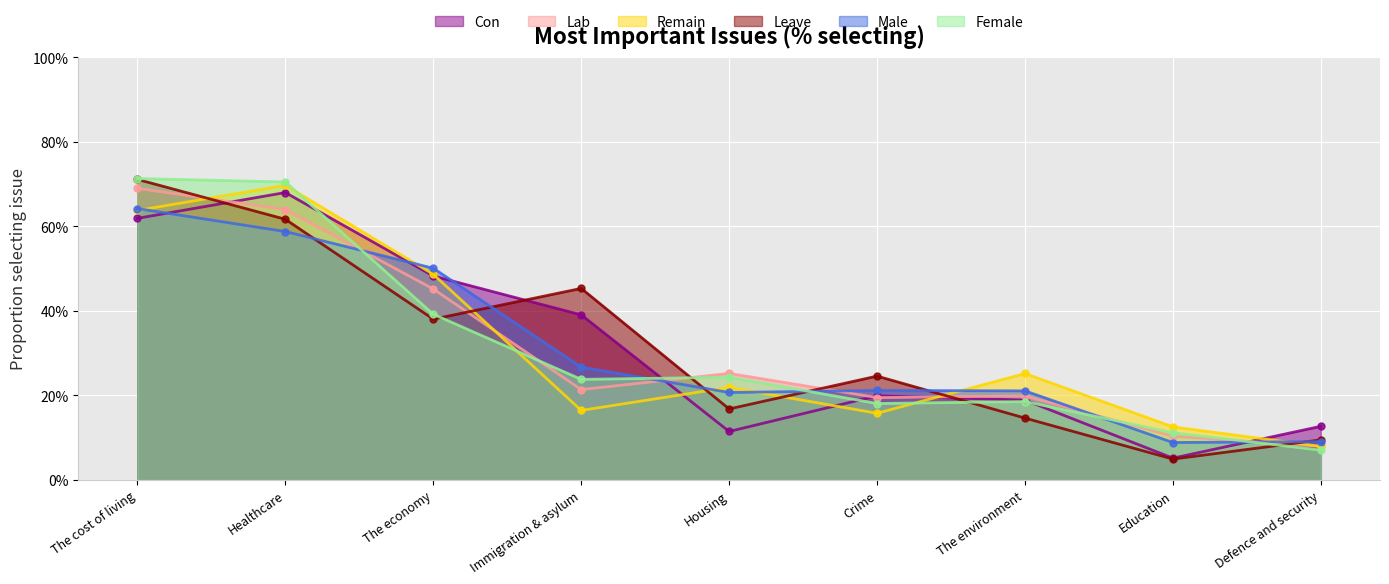

Is it true that Con equals 0.4 at Immigration & asylum?

True